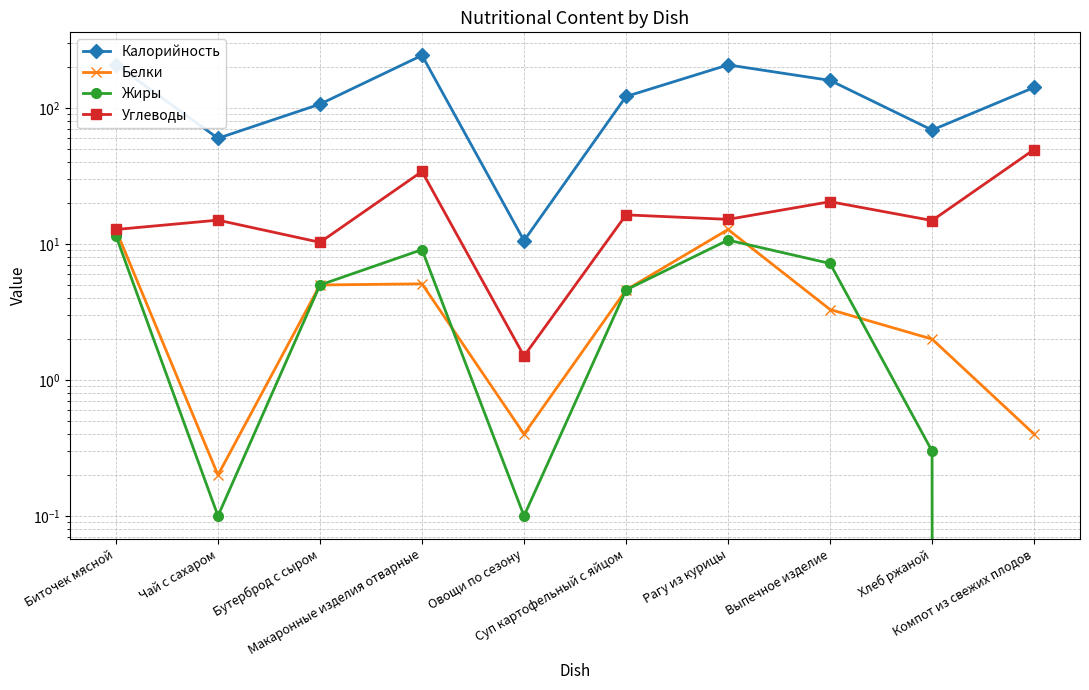

Which series has the largest total across all categories?

Калорийность